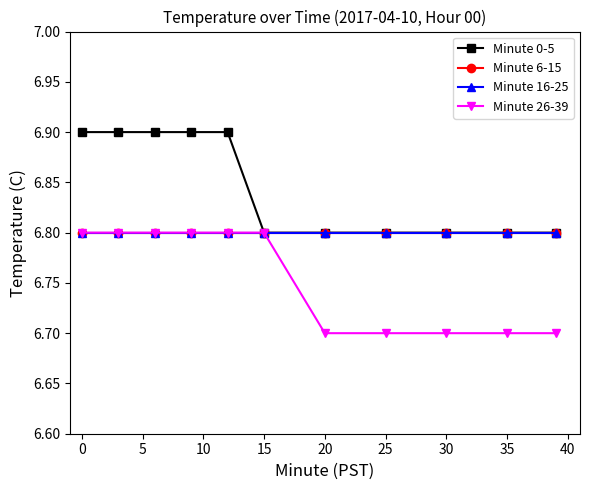

What is the lowest value of the Minute 26-39 series?

6.7